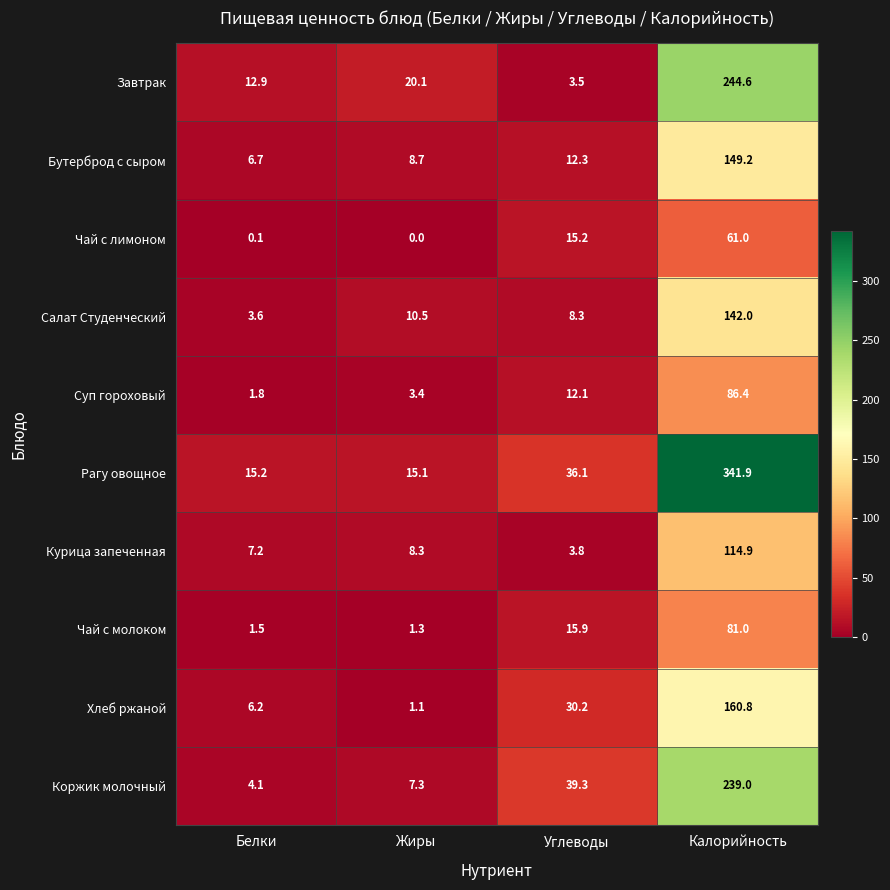

The Бутерброд с сыром series shows 8.7 at Жиры. True or false?

True